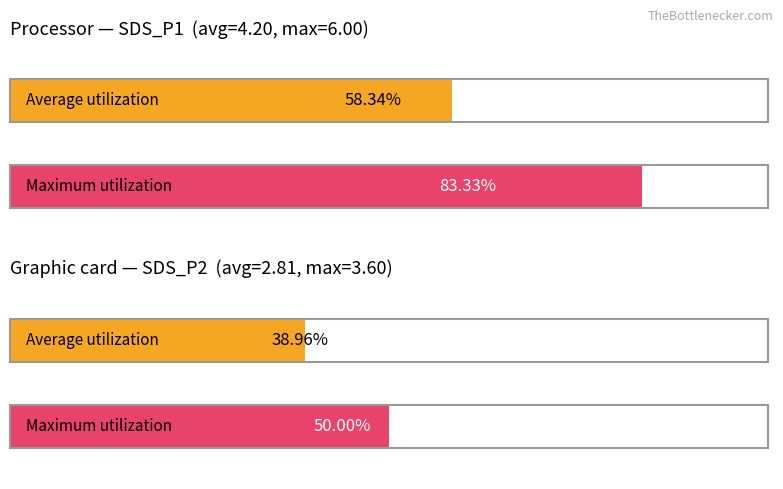

At which category is the sum across all series the highest?

SDS_P1